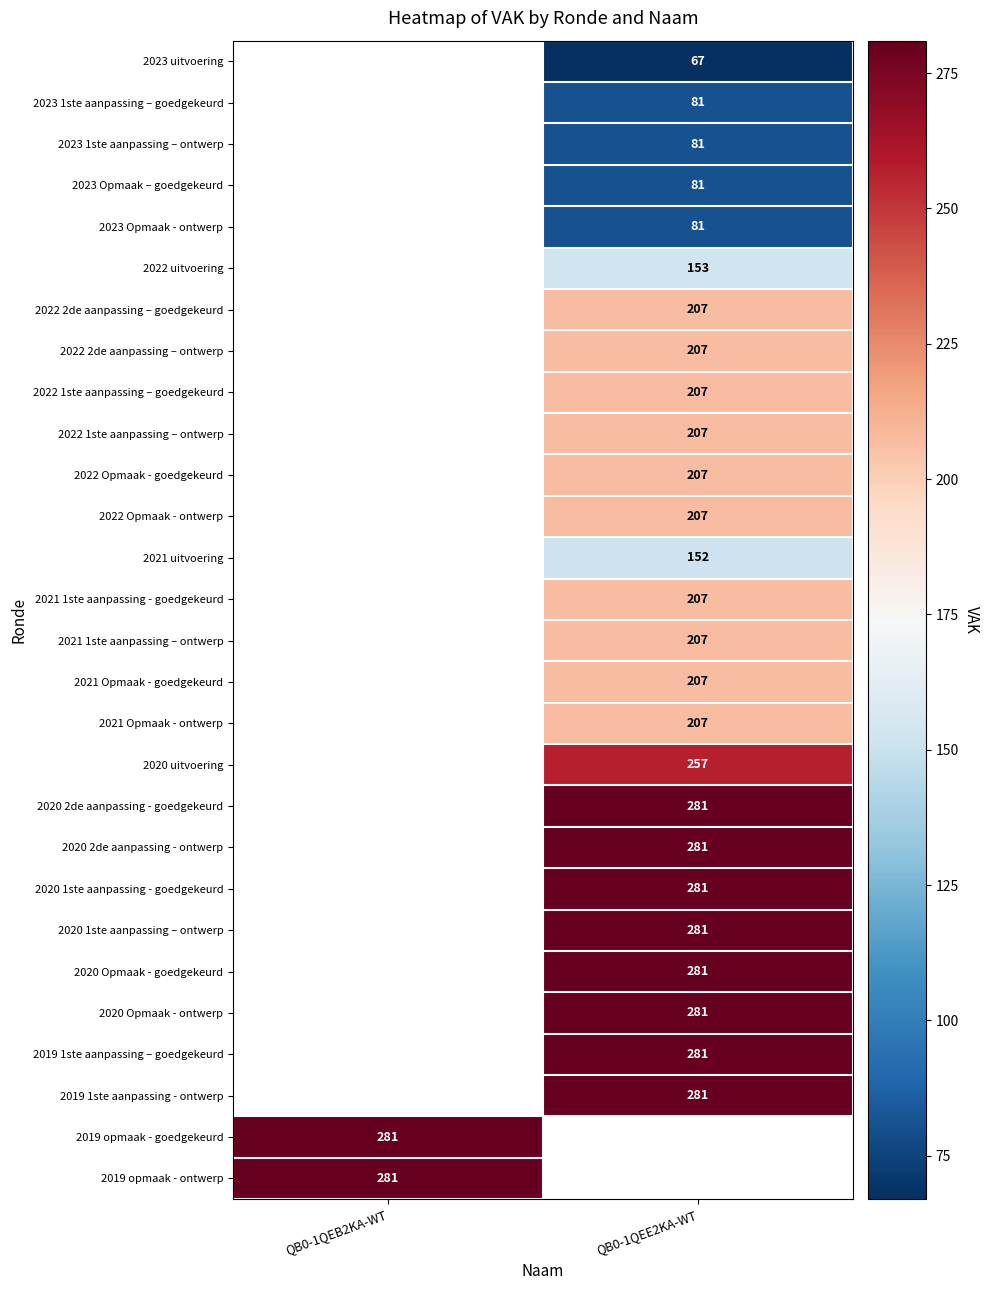

Is the value of 2022 uitvoering at QB0-1QEB2KA-WT greater than the value of 2020 uitvoering at QB0-1QEE2KA-WT?

No